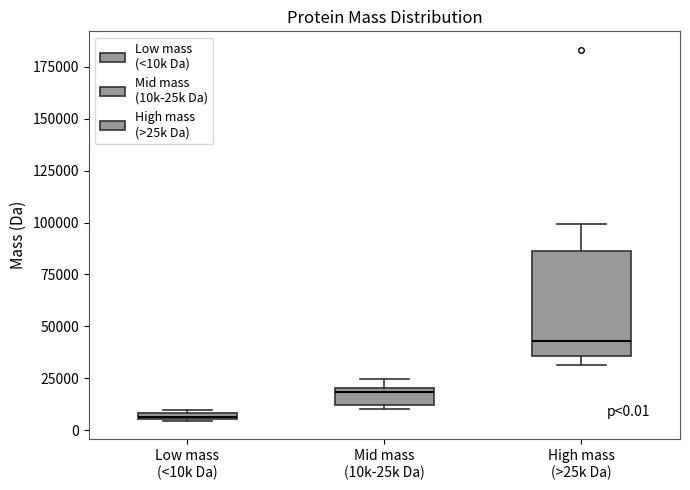

Which box is the tallest, from its lower edge to its upper edge?

High mass (>25k Da)